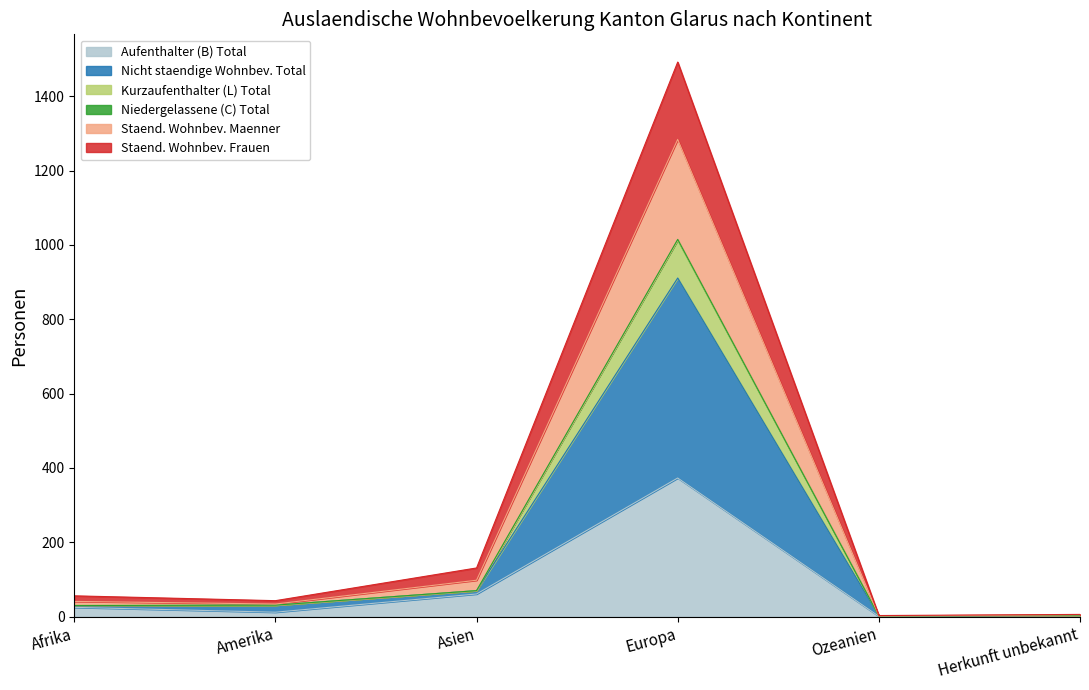

At which label does Aufenthalter (B) Total reach its peak?

Europa